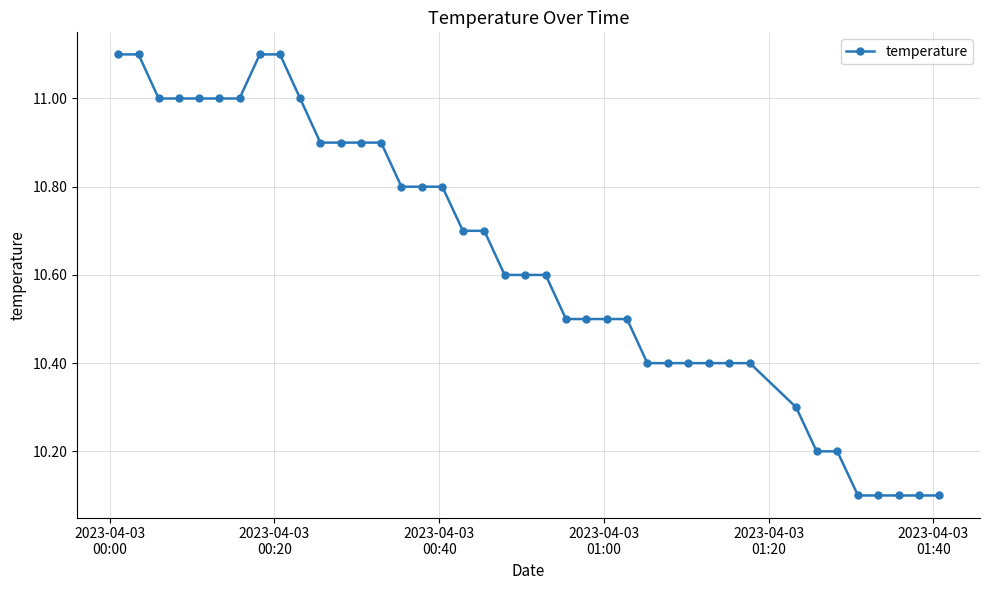

What is the maximum value shown in the chart?

11.1